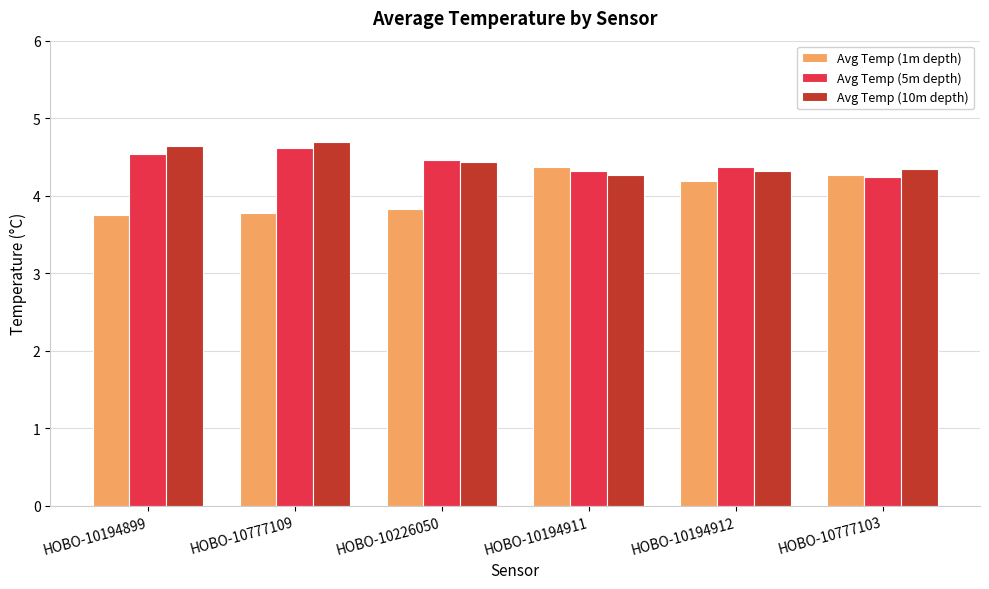

What is the difference between the highest and lowest values at HOBO-10194899?

0.9